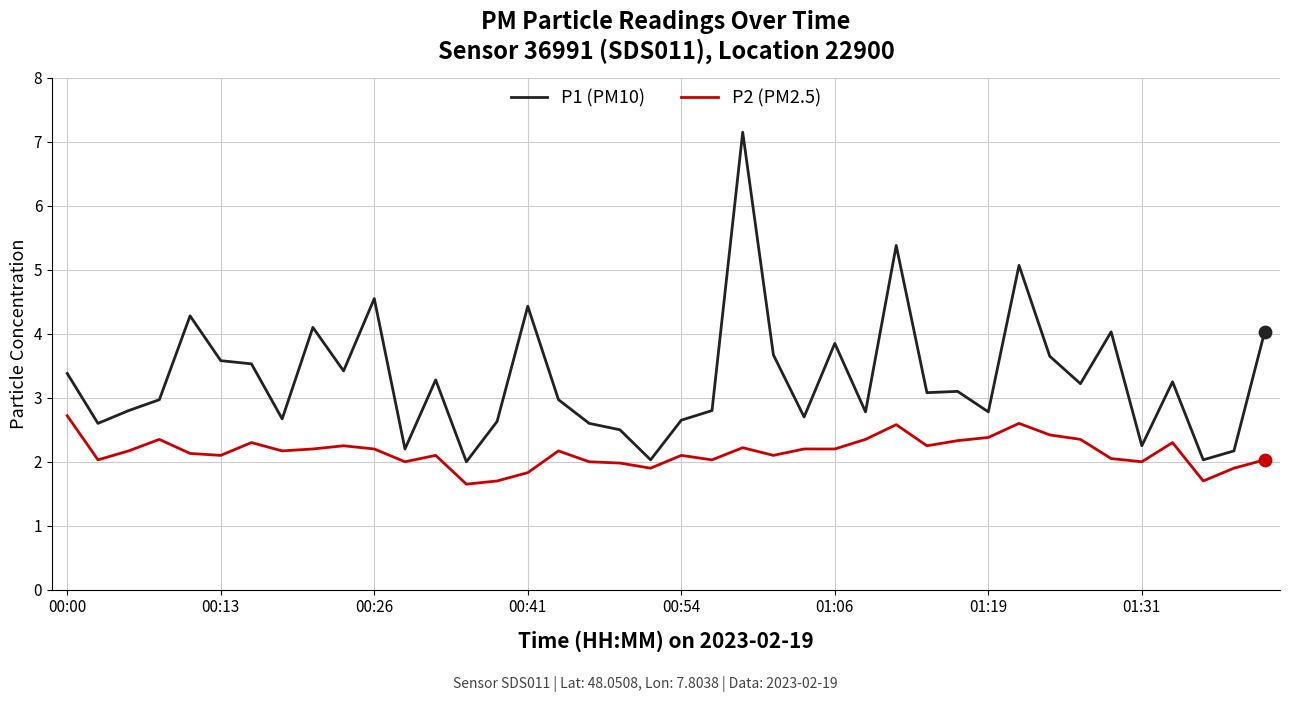

Which series has the largest total across all categories?

P1 (PM10)